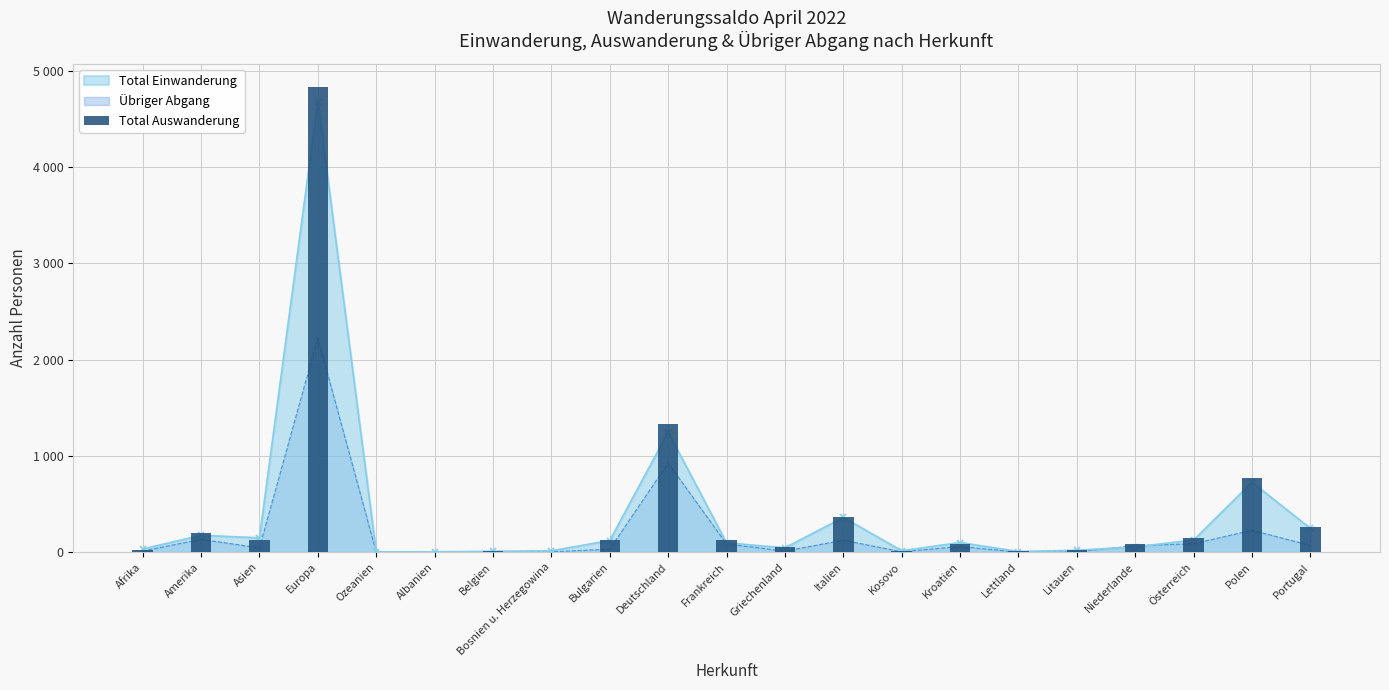

Reading right to left, extract all data points from this chart.

258	768	152	83	22	9	83	10	367	56	128	1330	122	6	10	3	5	4829	128	200	27